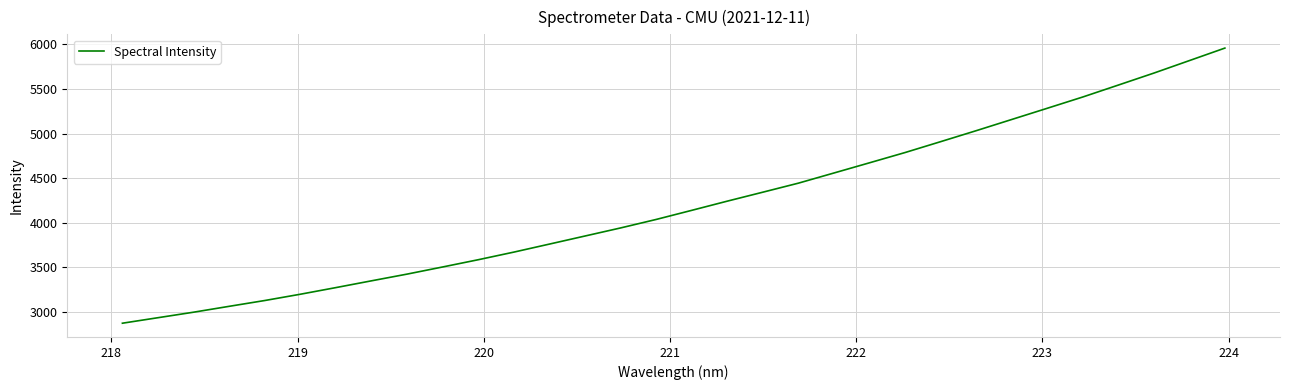

What is the smallest value displayed?

2874.9